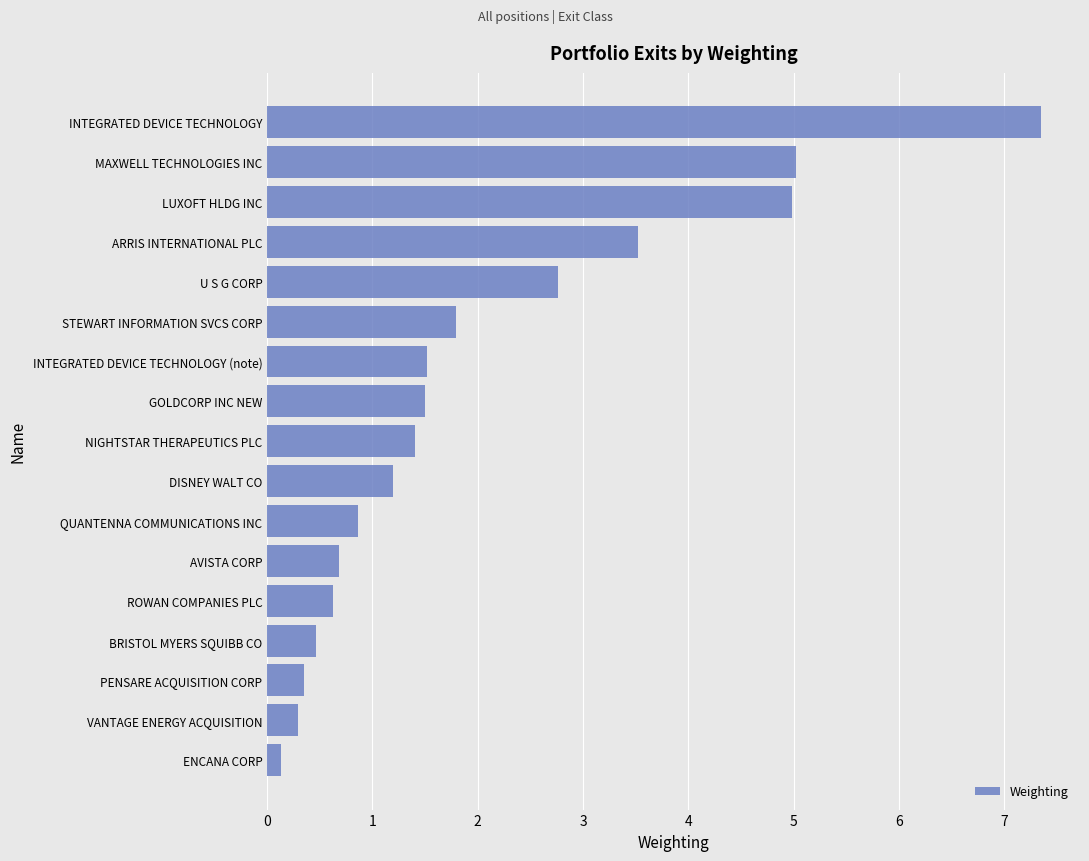

Where is the data nearest to the value 3?

U S G CORP